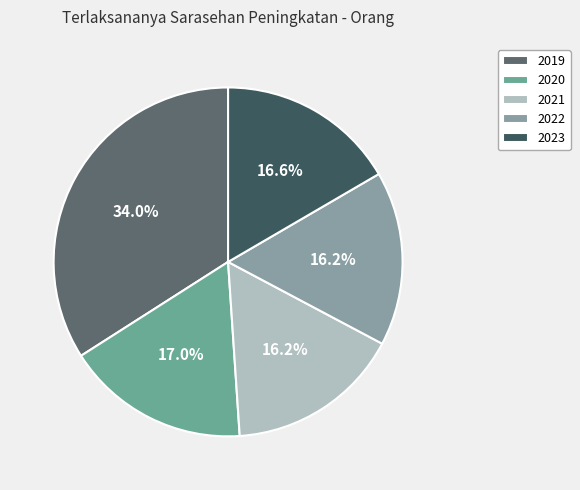

What percentage do 2022 and 2023 together represent?

32.8%